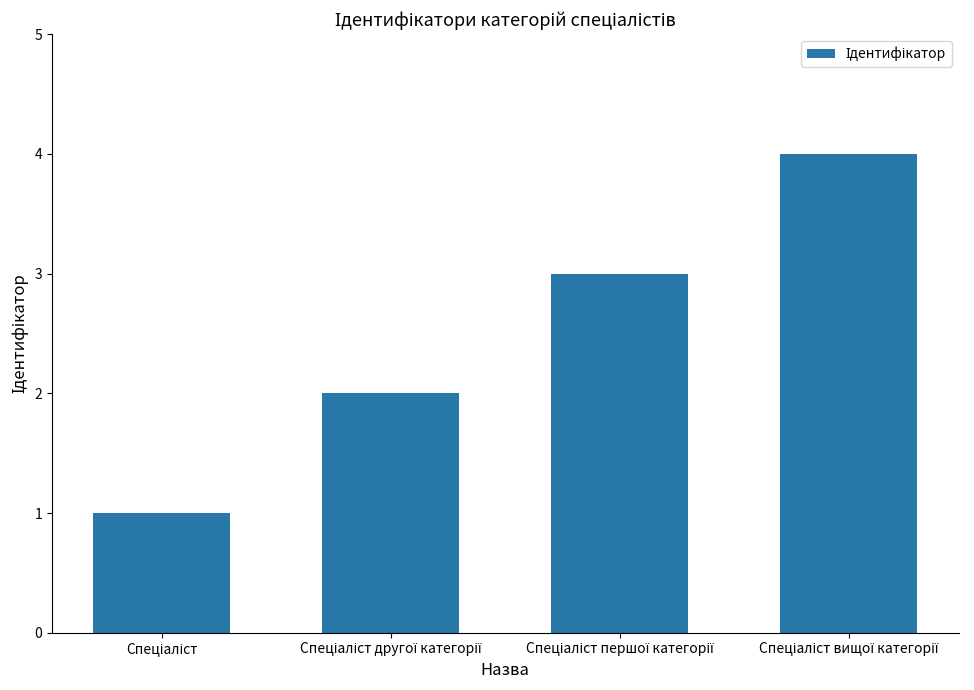

What is the sum of all values?

10